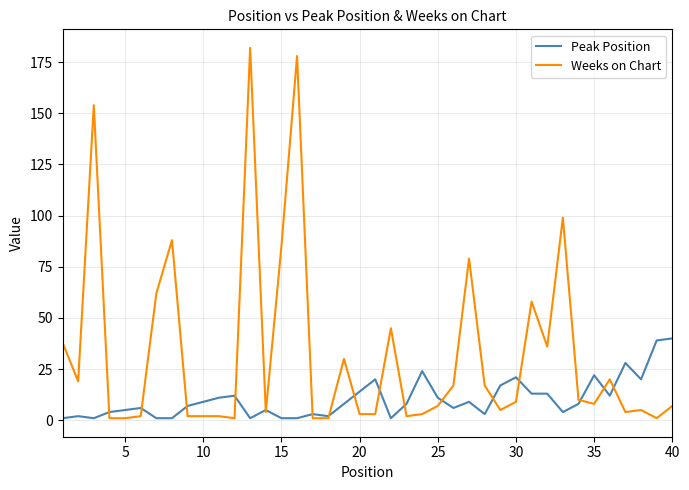

Which series has the widest spread of values?

Weeks on Chart